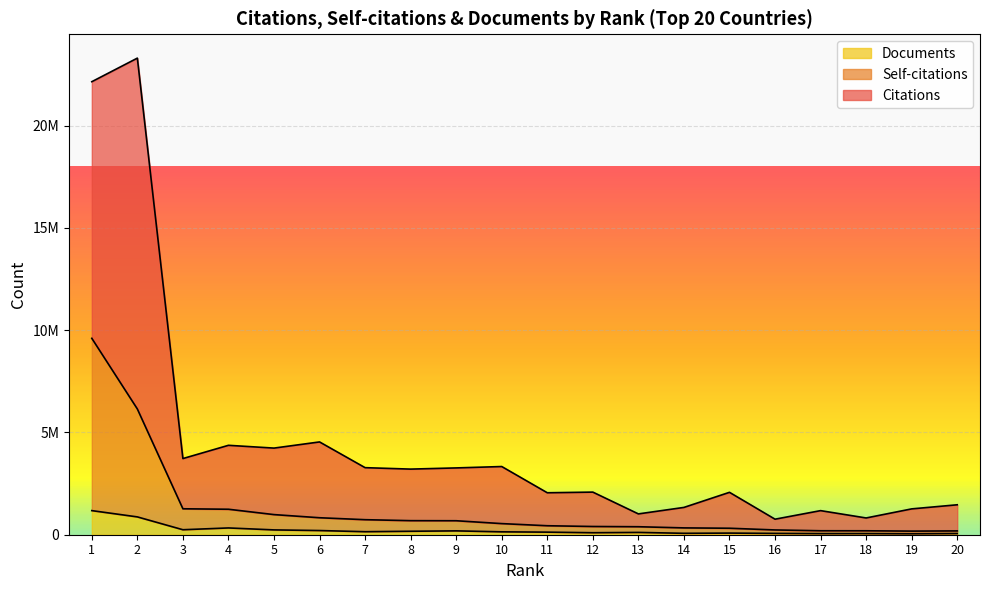

What is the sum of all Citations values?

89459013